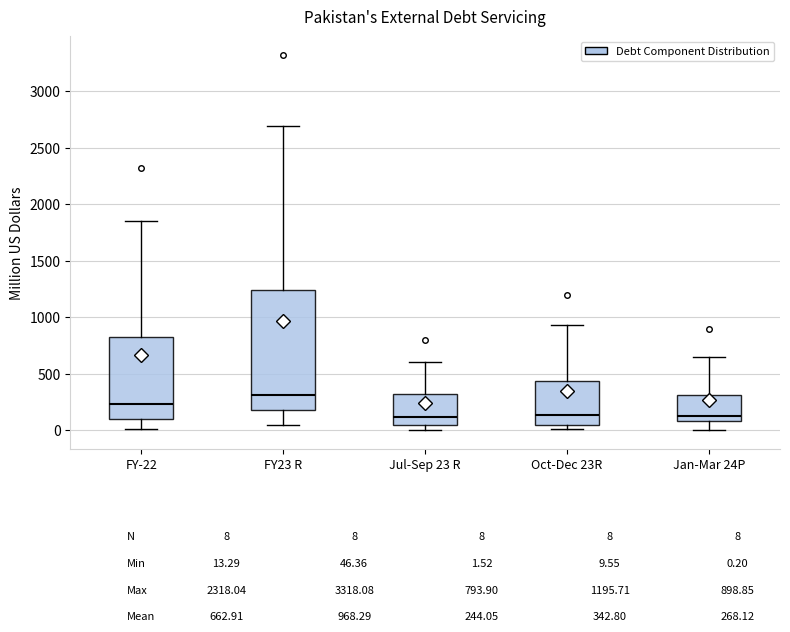

Where does the lower whisker of the box for FY-22 end on the y-axis? The values are not printed on the chart, so give them approximately, as read against the axis.

0